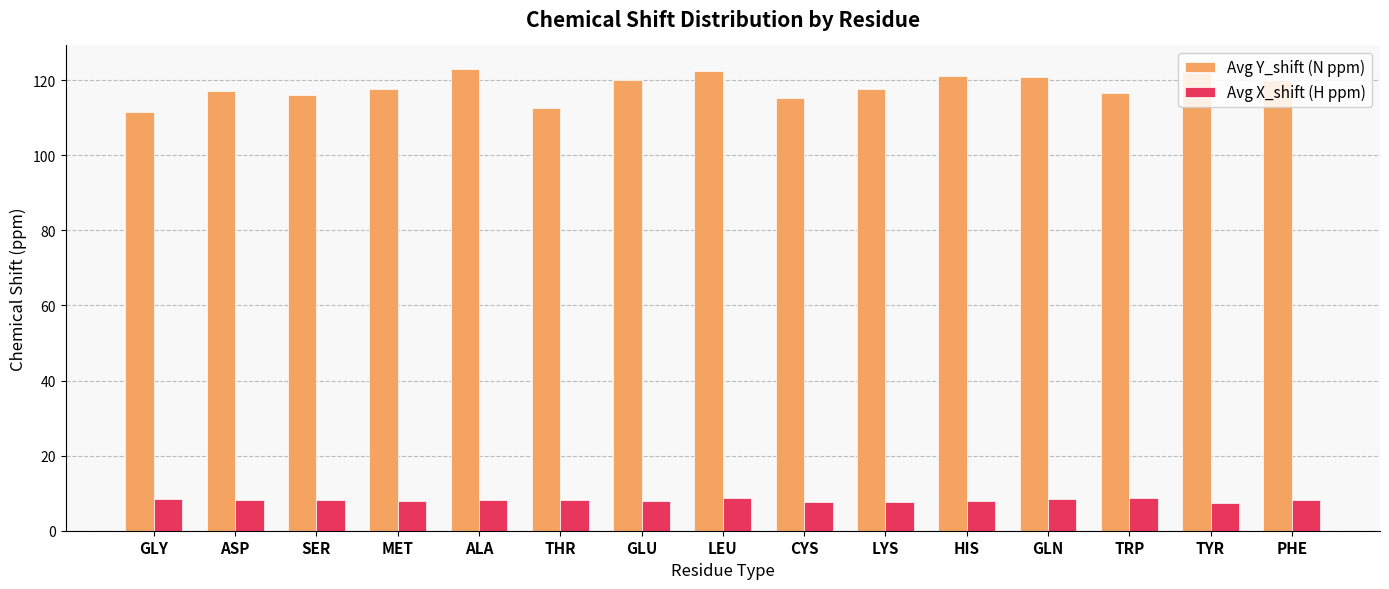

What is the spread (max minus min) of values at GLU?

112.2